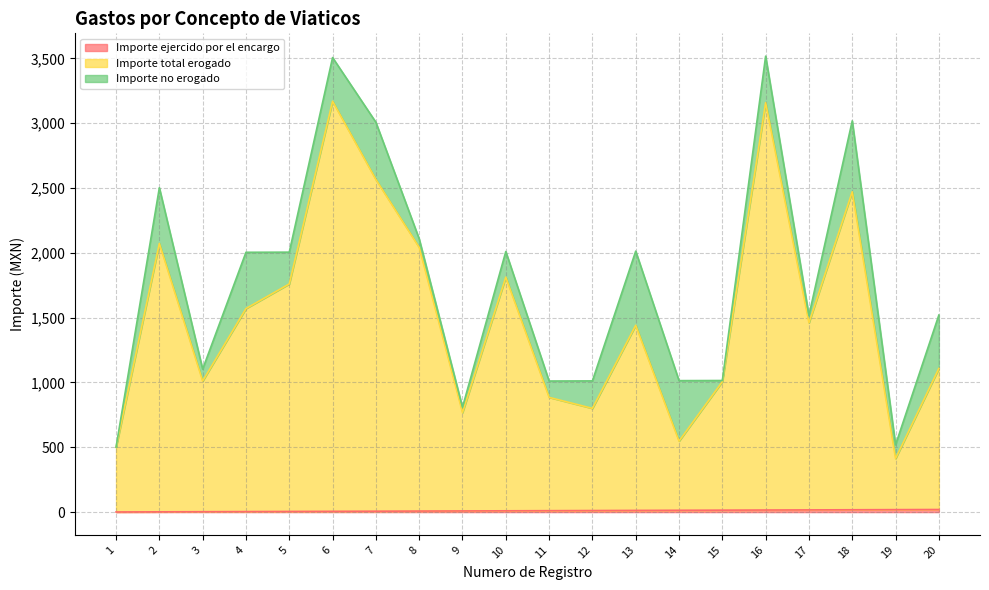

True or false: Importe total erogado and Importe ejercido por el encargo intersect in this chart.

False